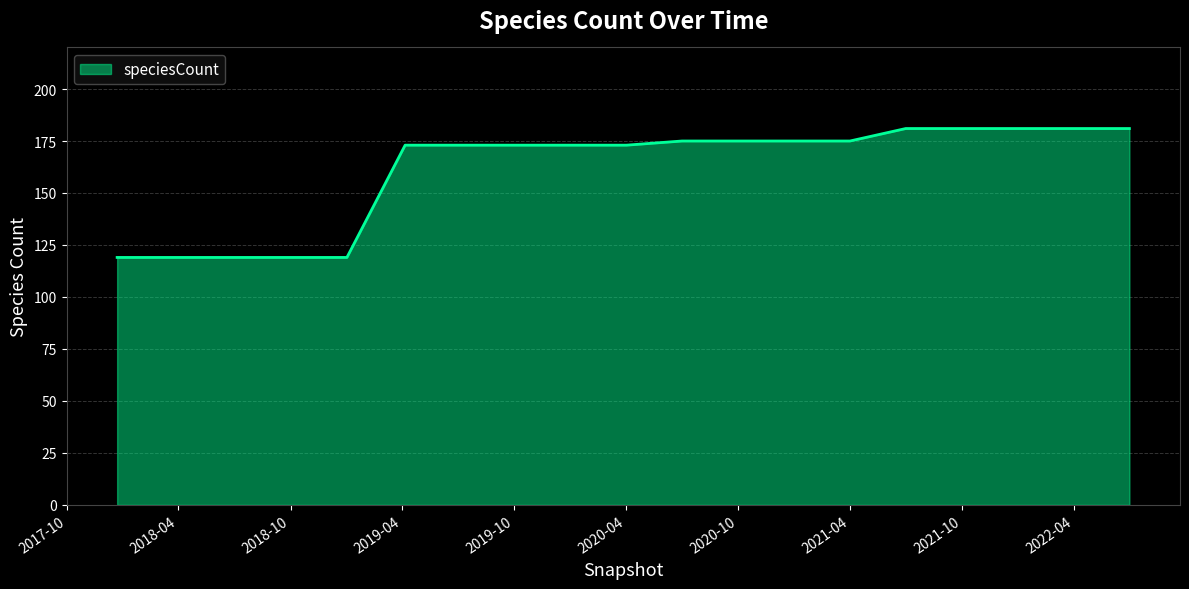

What is the maximum value shown in the chart?

181